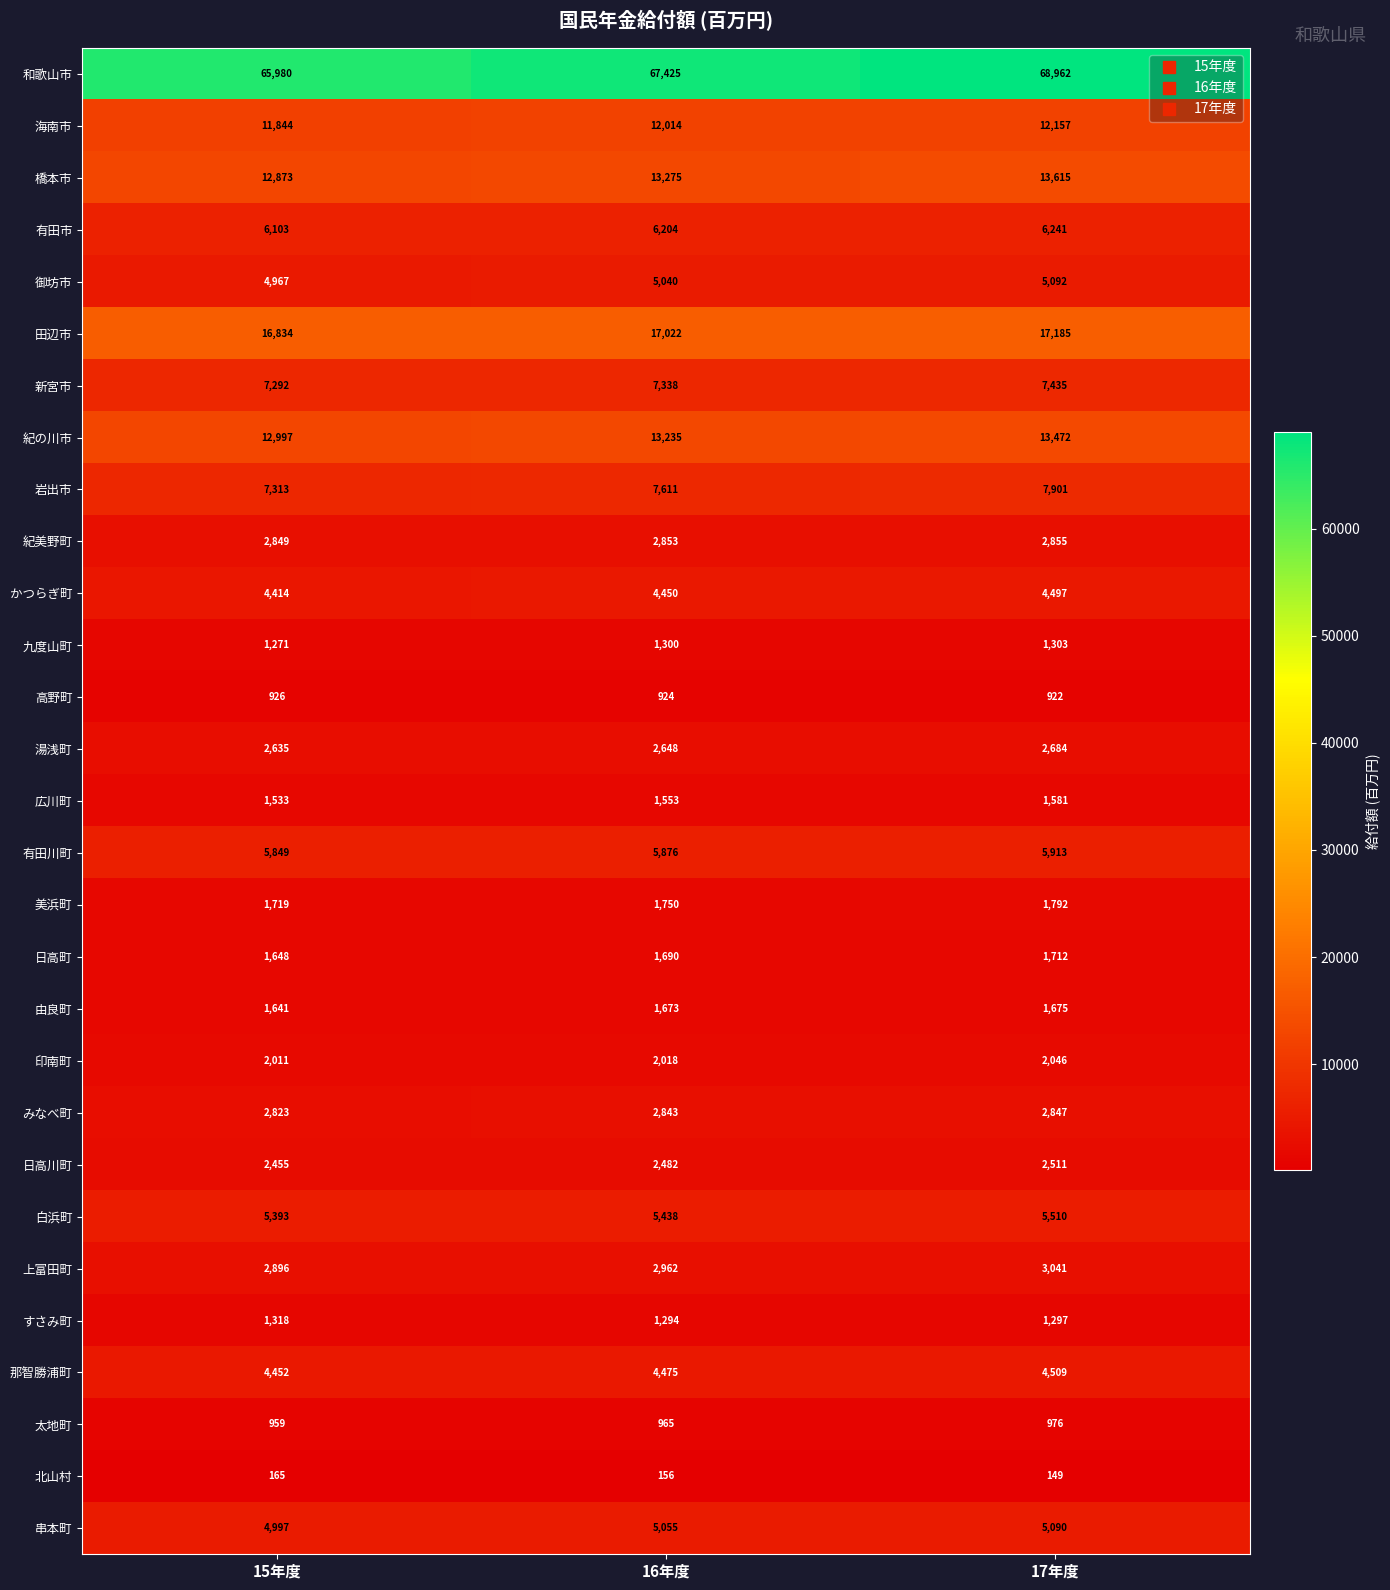

How many categories are shown in the chart?

3